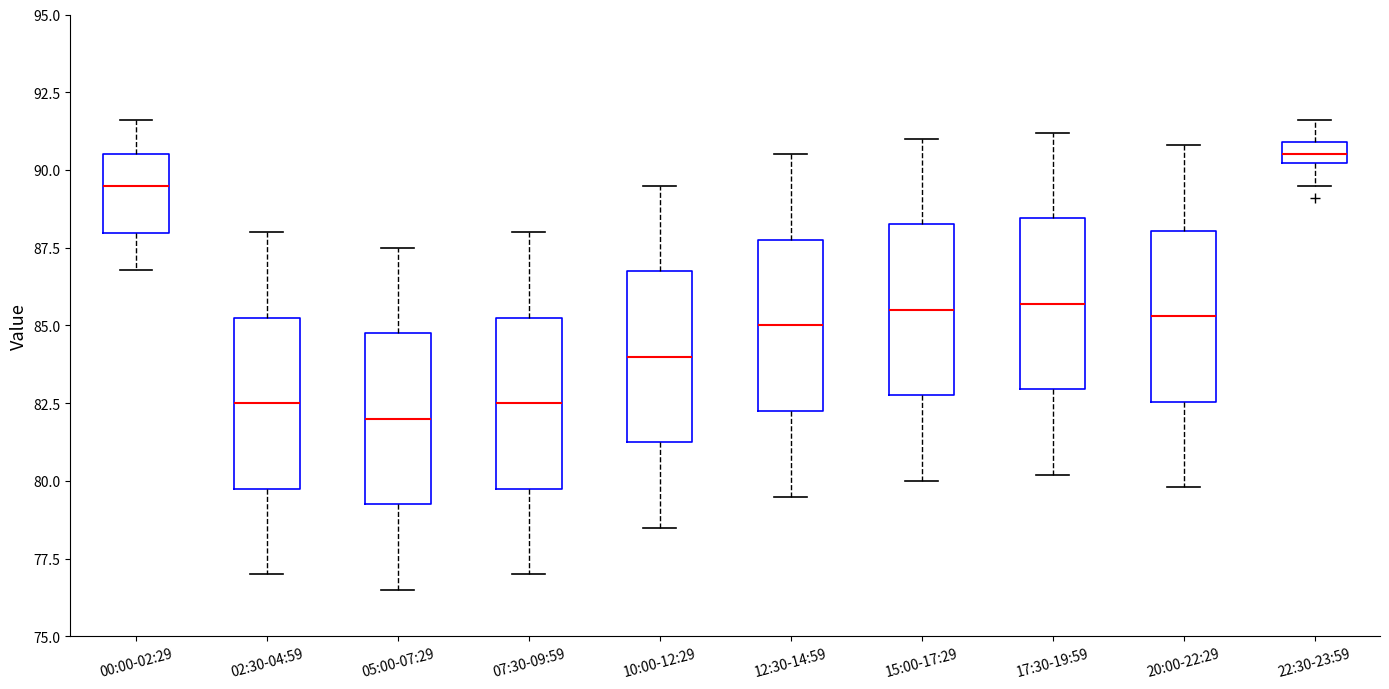

Which box's median line is the highest?

22:30-23:59